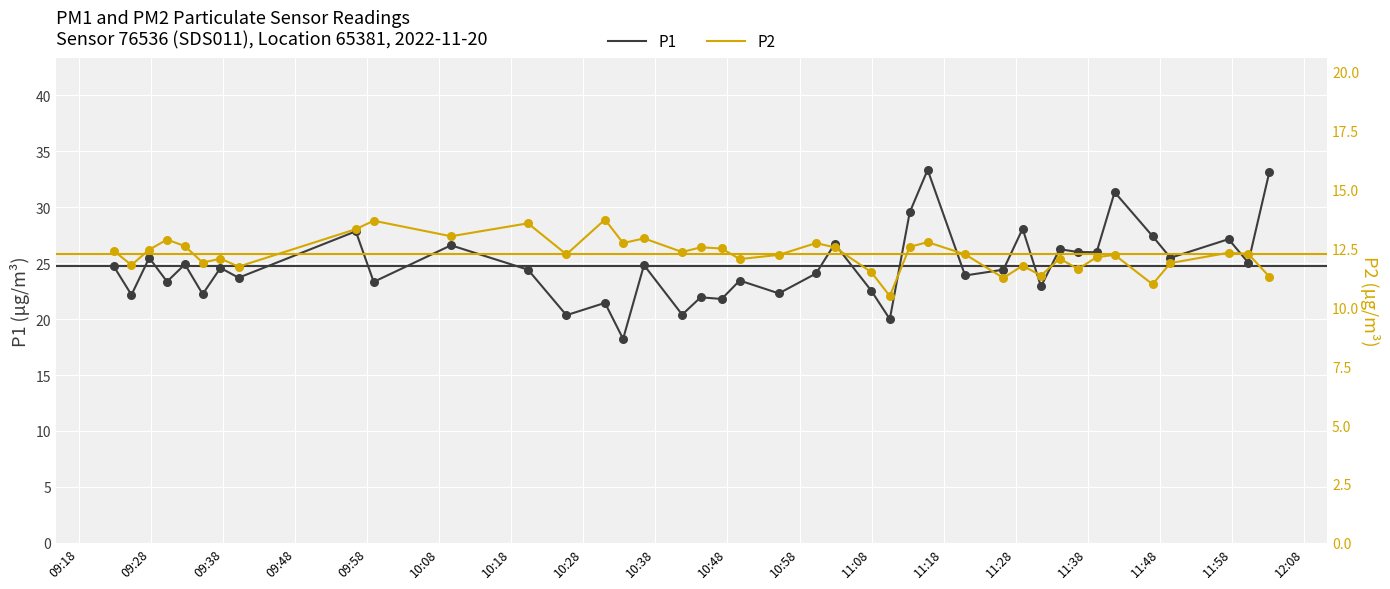

What is the lowest value of the P1 series?

18.2